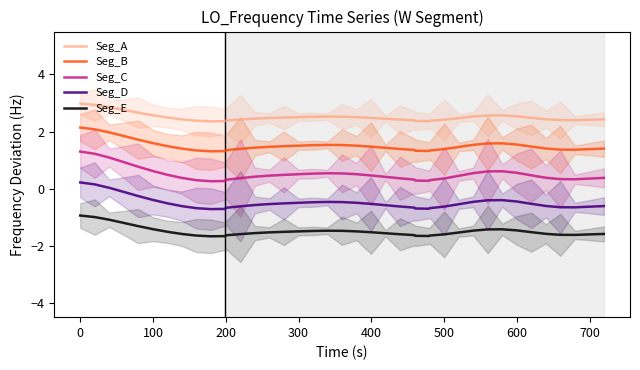

True or false: Seg_C and Seg_A intersect in this chart.

False